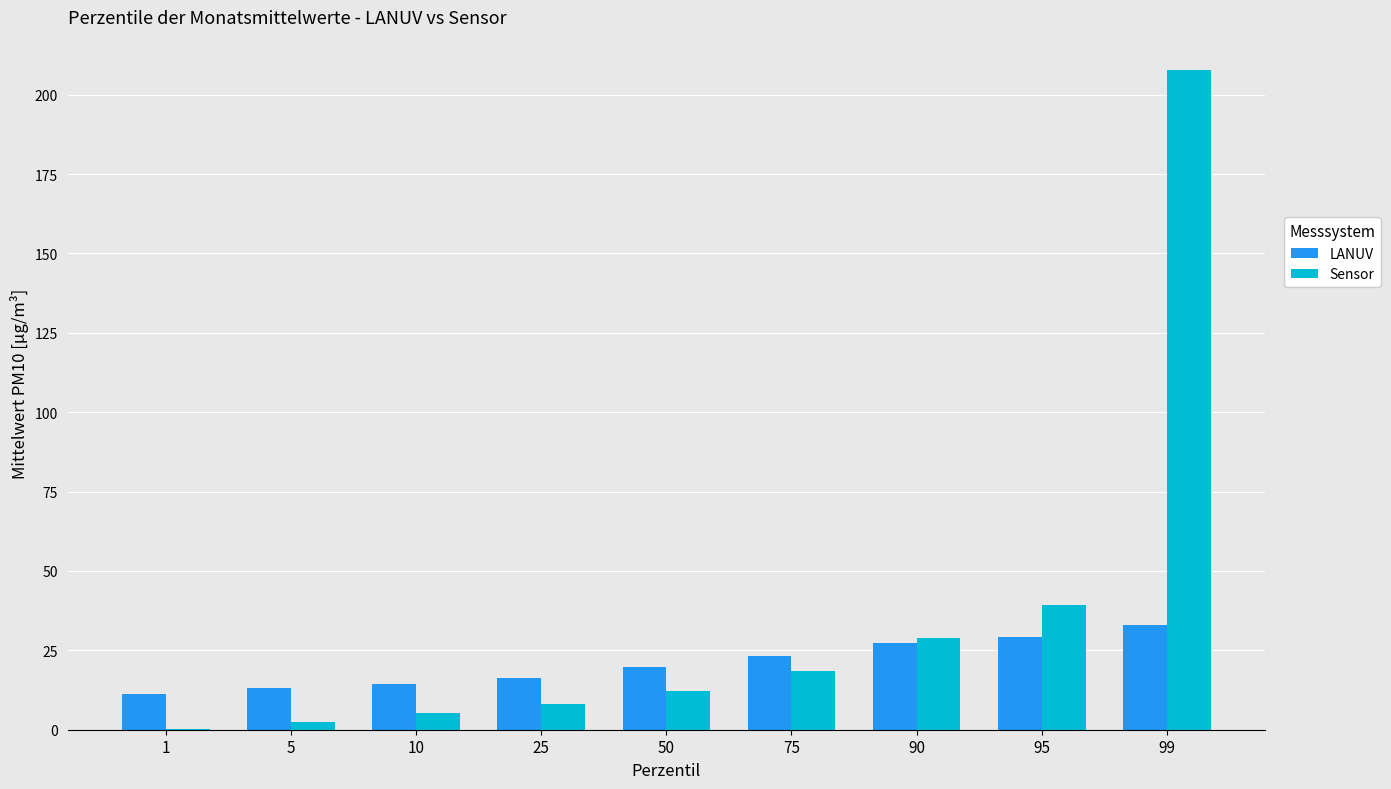

Reading left to right, extract all data points from this chart.

LANUV: 11.4	13.3	14.4	16.3	19.6	23.1	27.2	29.4	33.0
Sensor: 0.2	2.4	5.2	8.1	12.1	18.4	28.9	39.2	207.8